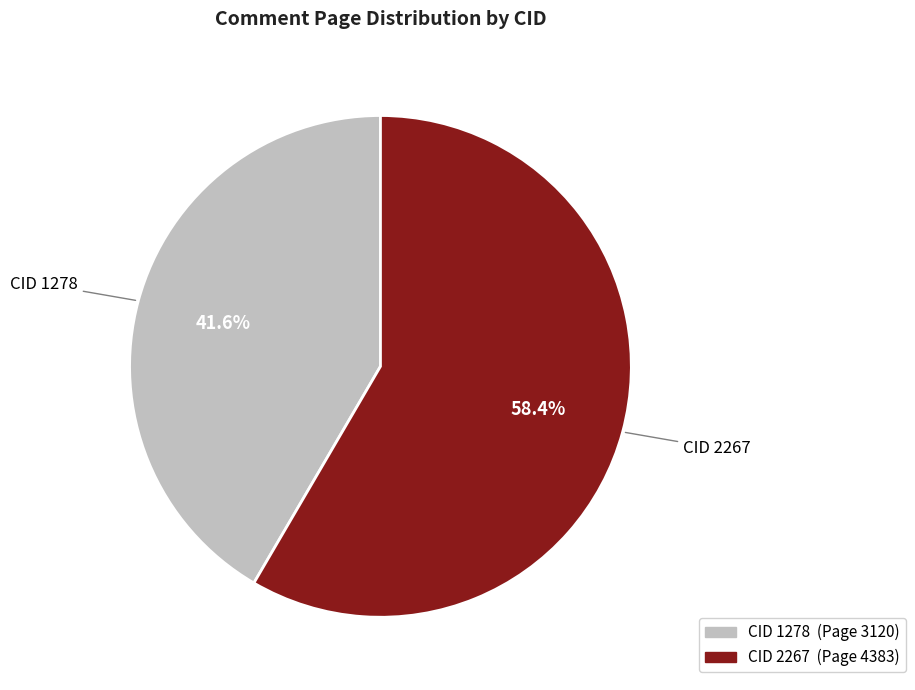

To the nearest percent, what is the difference between the largest and smallest slice percentages?

17%